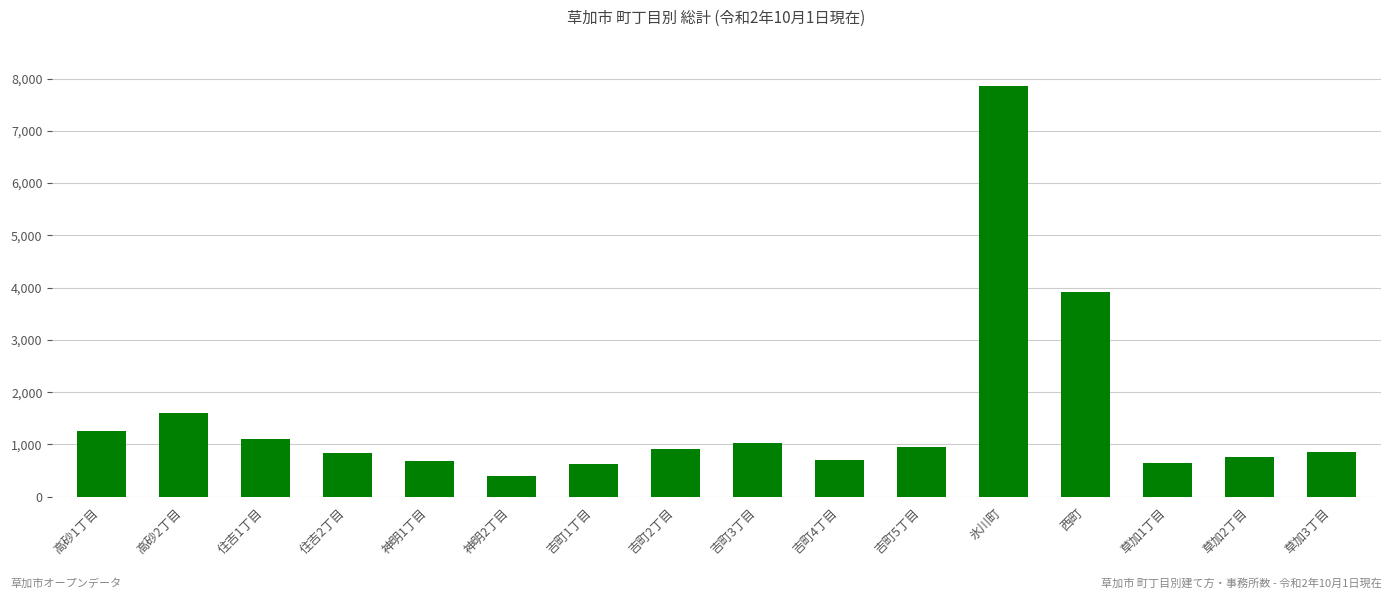

The value at 吉町4丁目 is 713. True or false?

True